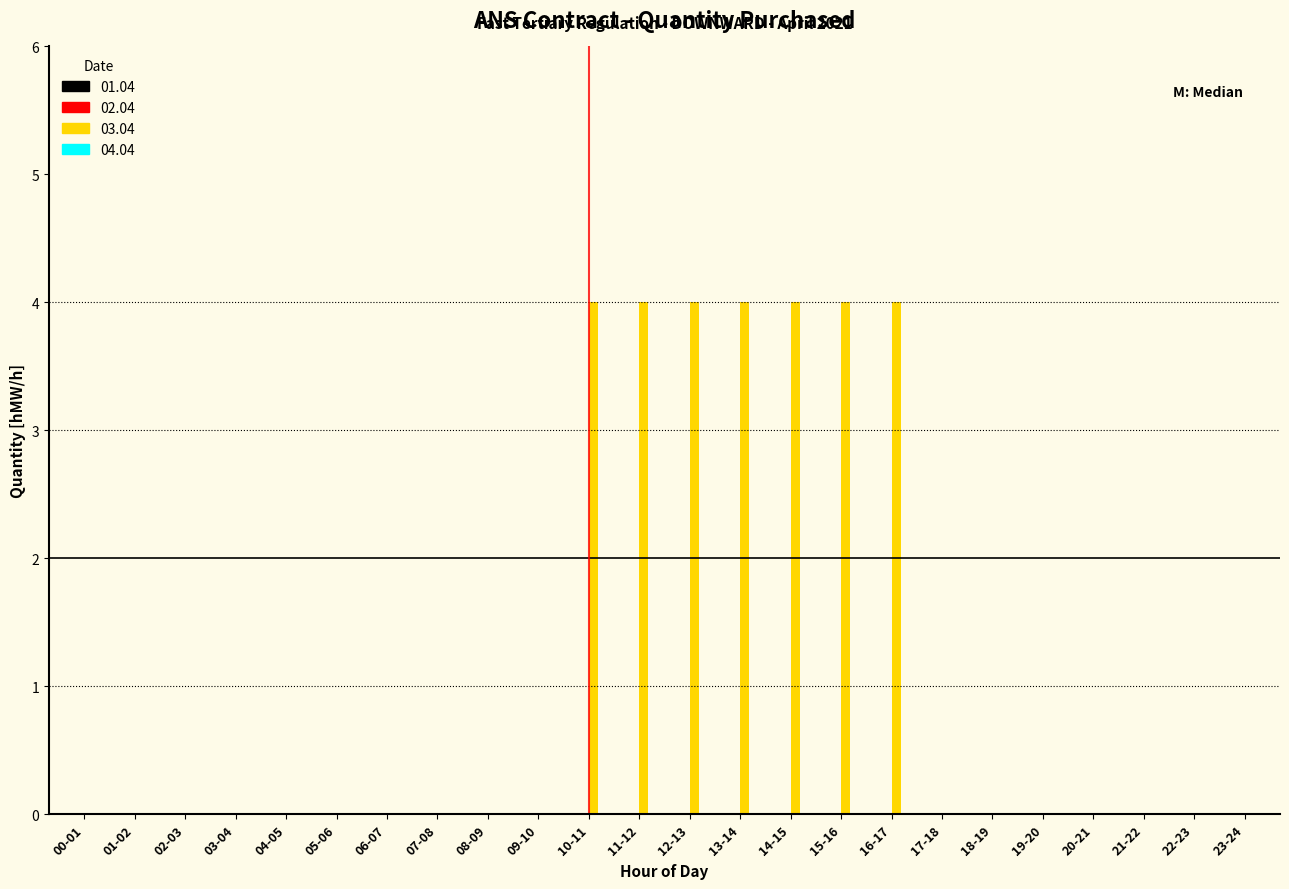

Reading left to right, what are all the values shown in this chart?

00-01=0	01-02=0	02-03=0	03-04=0	04-05=0	05-06=0	06-07=0	07-08=0	08-09=0	09-10=0	10-11=4	11-12=4	12-13=4	13-14=4	14-15=4	15-16=4	16-17=4	17-18=0	18-19=0	19-20=0	20-21=0	21-22=0	22-23=0	23-24=0